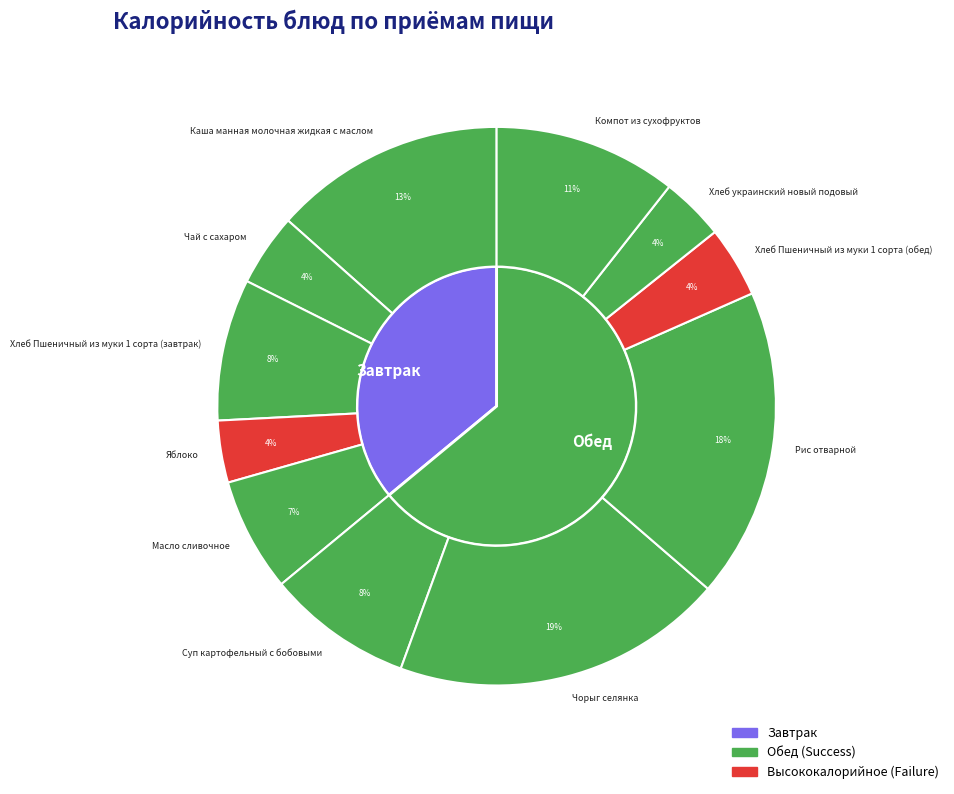

Is it true that Компот из сухофруктов is 19% of the pie?

False